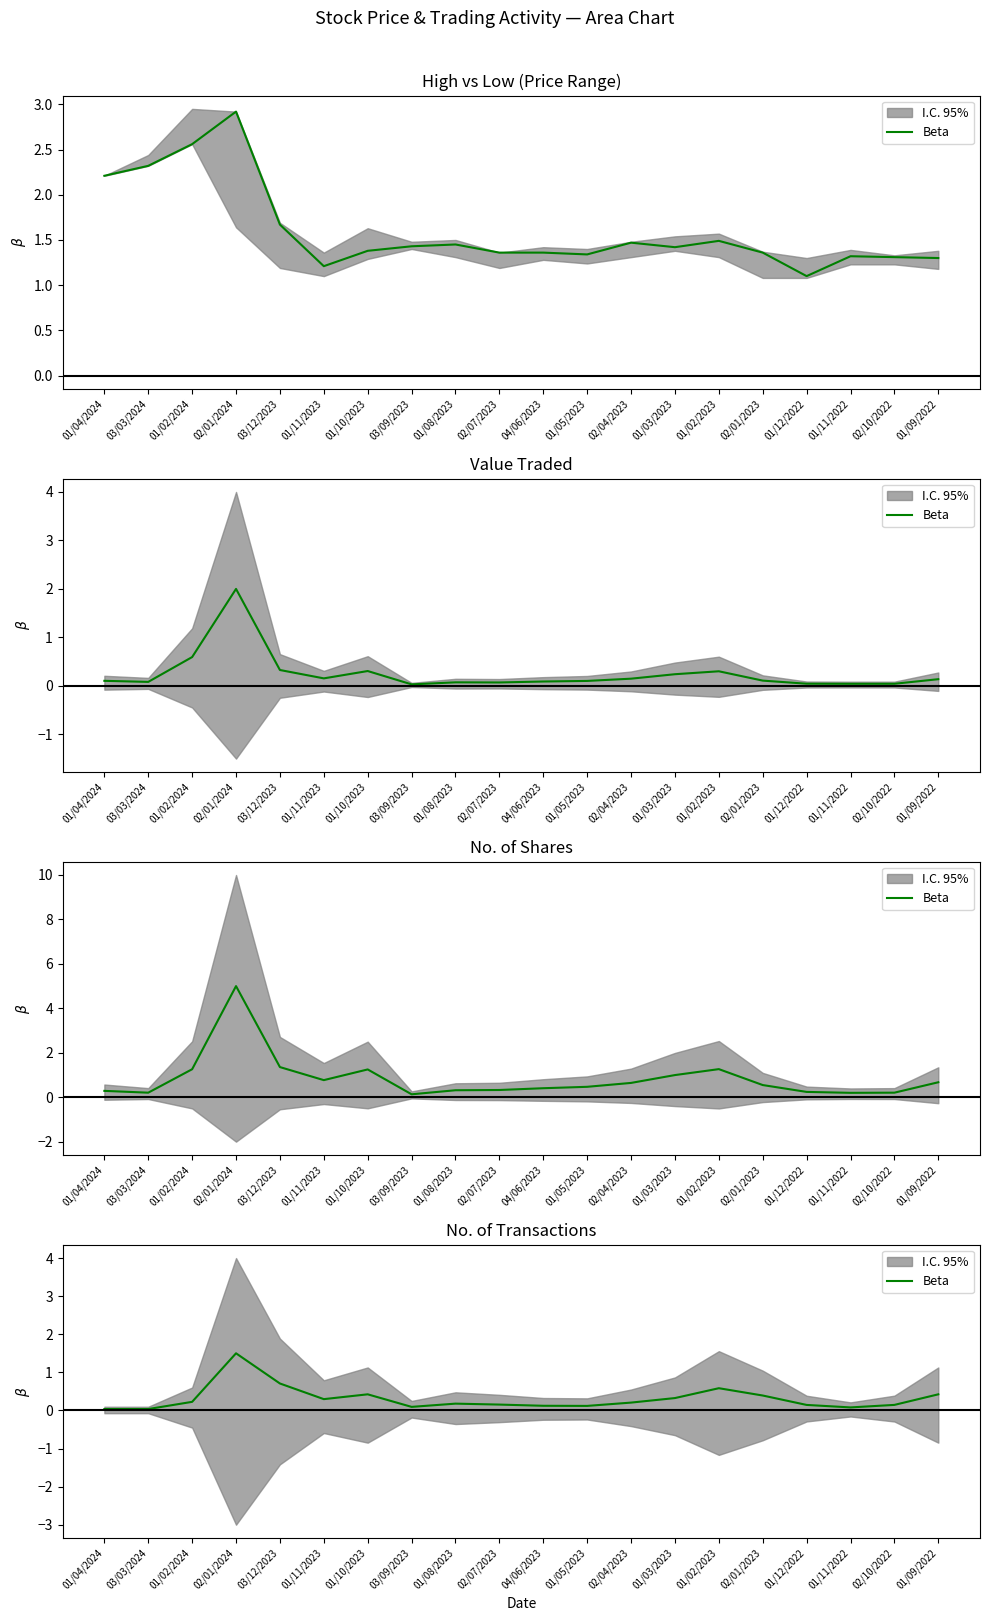

Is it true that the value at 01/11/2022 is 0.1?

True